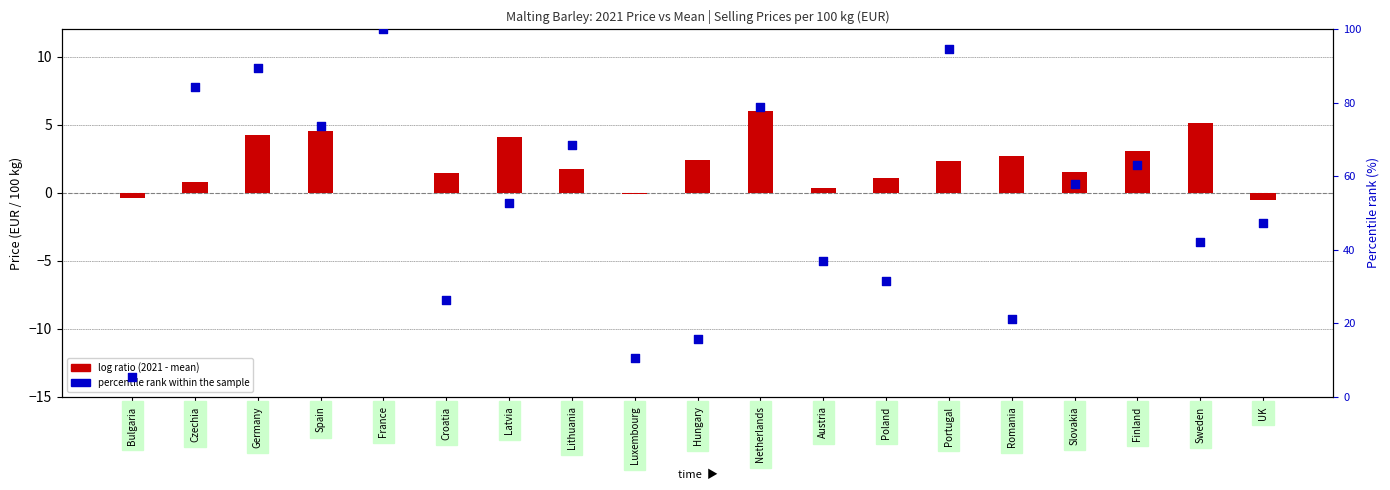

Is the value of percentile rank within the sample at Finland greater than the value of log ratio at Czechia?

Yes